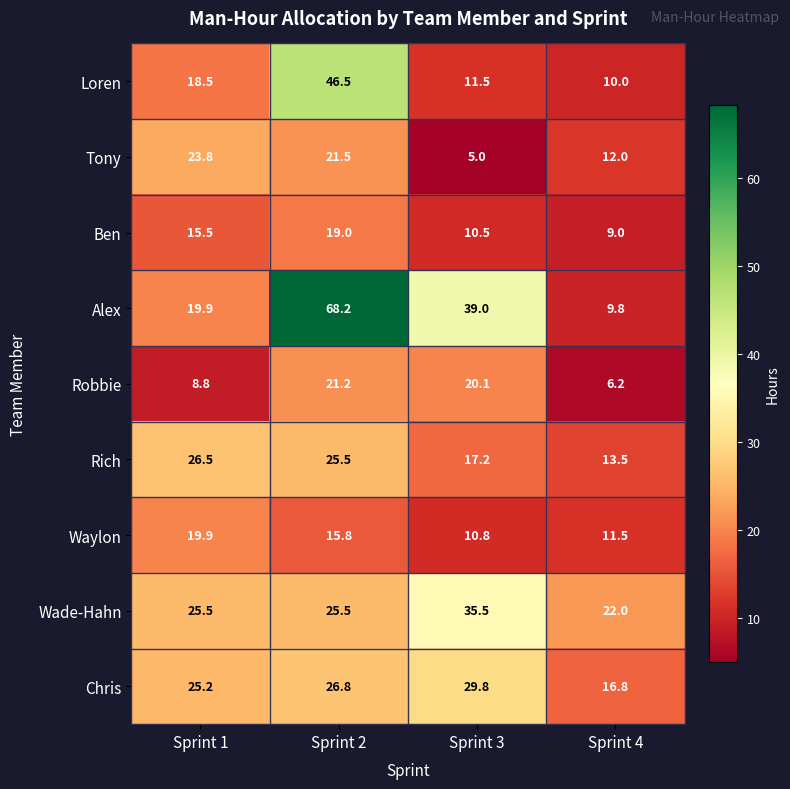

What is the difference between the highest and lowest values at Sprint 4?

15.8